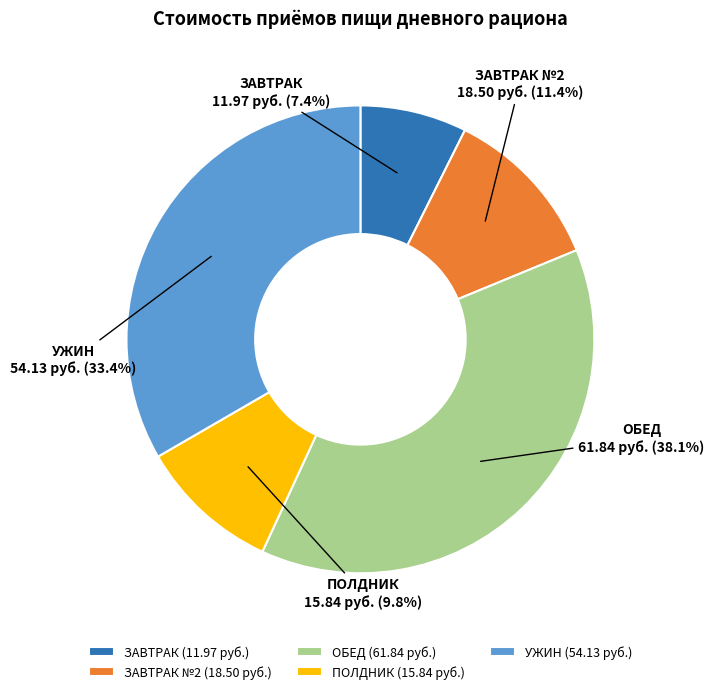

Is the sum of ОБЕД (61.84 руб.) and ЗАВТРАК №2 (18.50 руб.) greater than half?

No